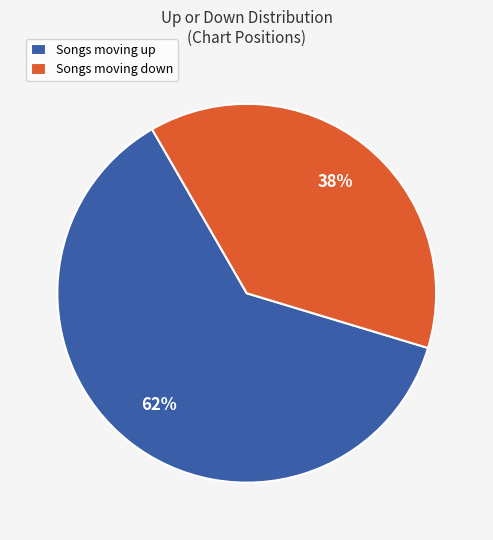

What percentage is the Songs moving down slice, to the nearest percent?

38%